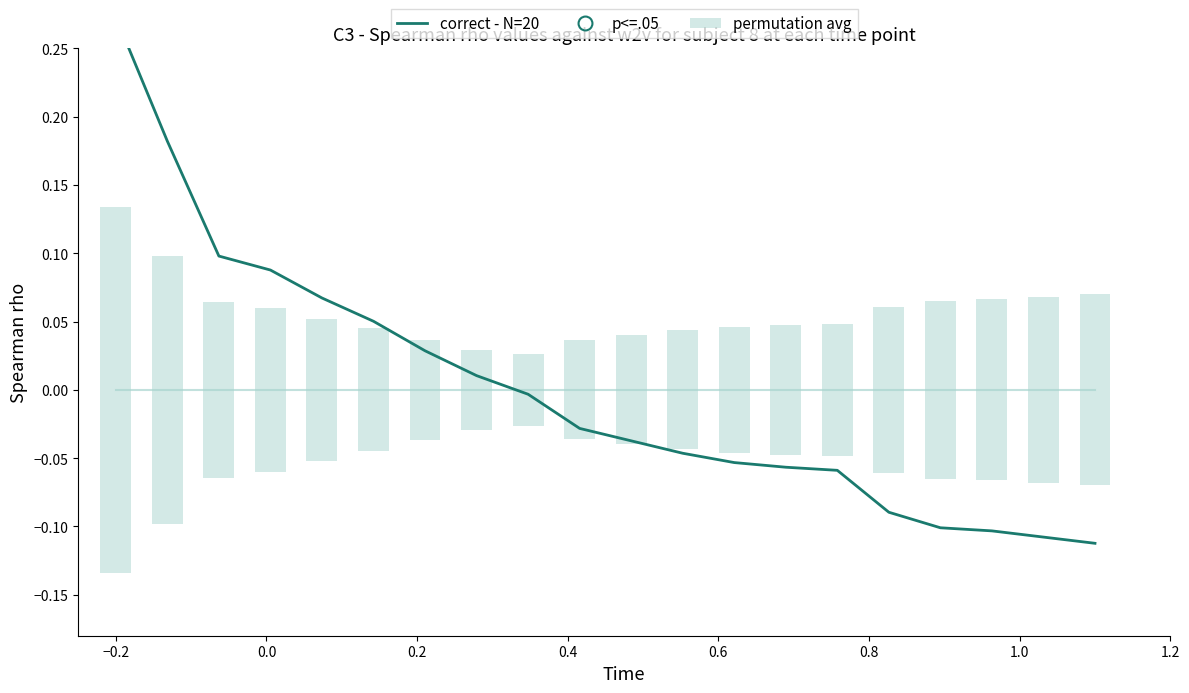

What is the change in value from −0.2 to 17?

-0.4